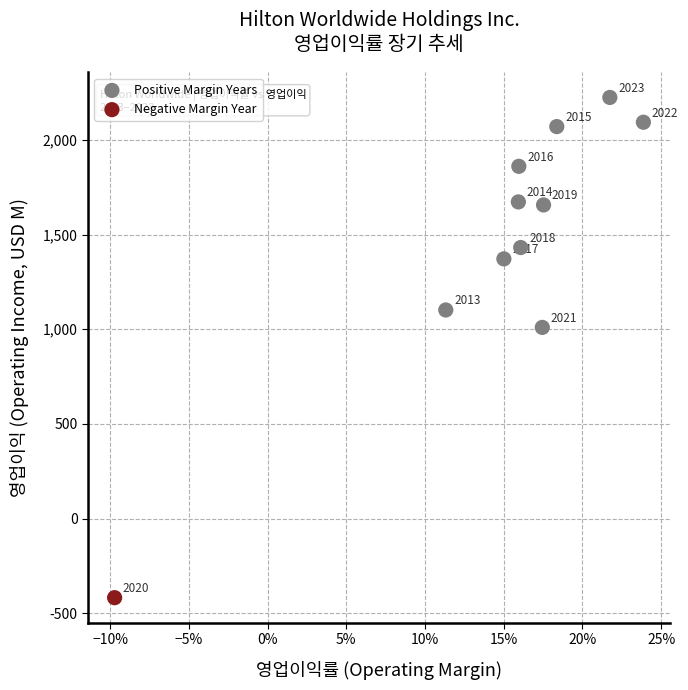

What are all the series names shown in the legend?

Positive Margin Years, Negative Margin Year